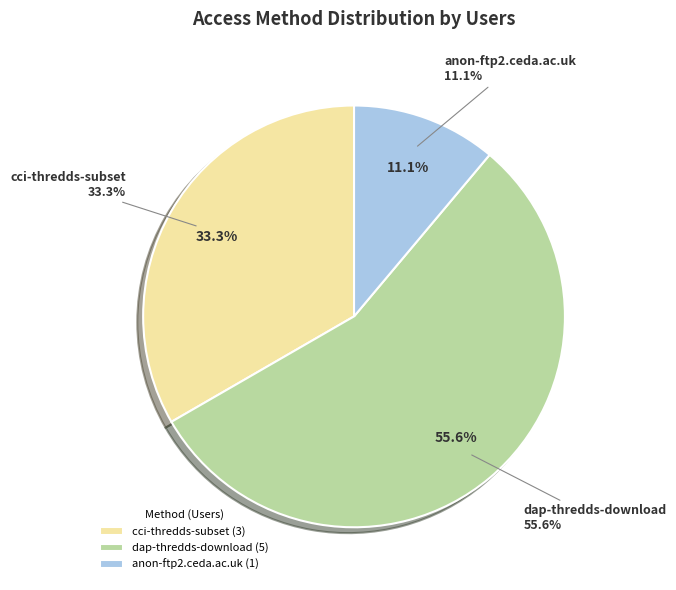

Does any single category account for the majority?

Yes